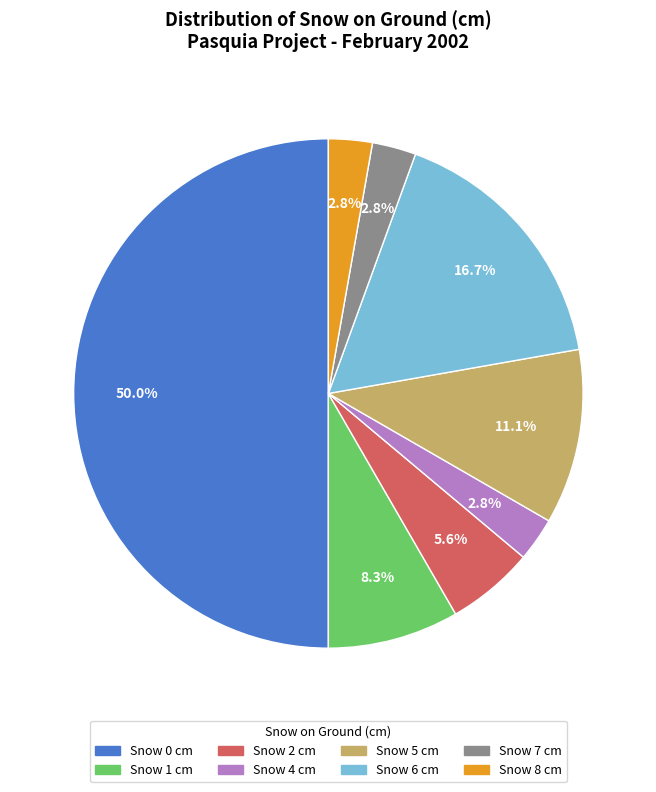

To the nearest percent, what percentage of the pie is Snow 4 cm?

3%